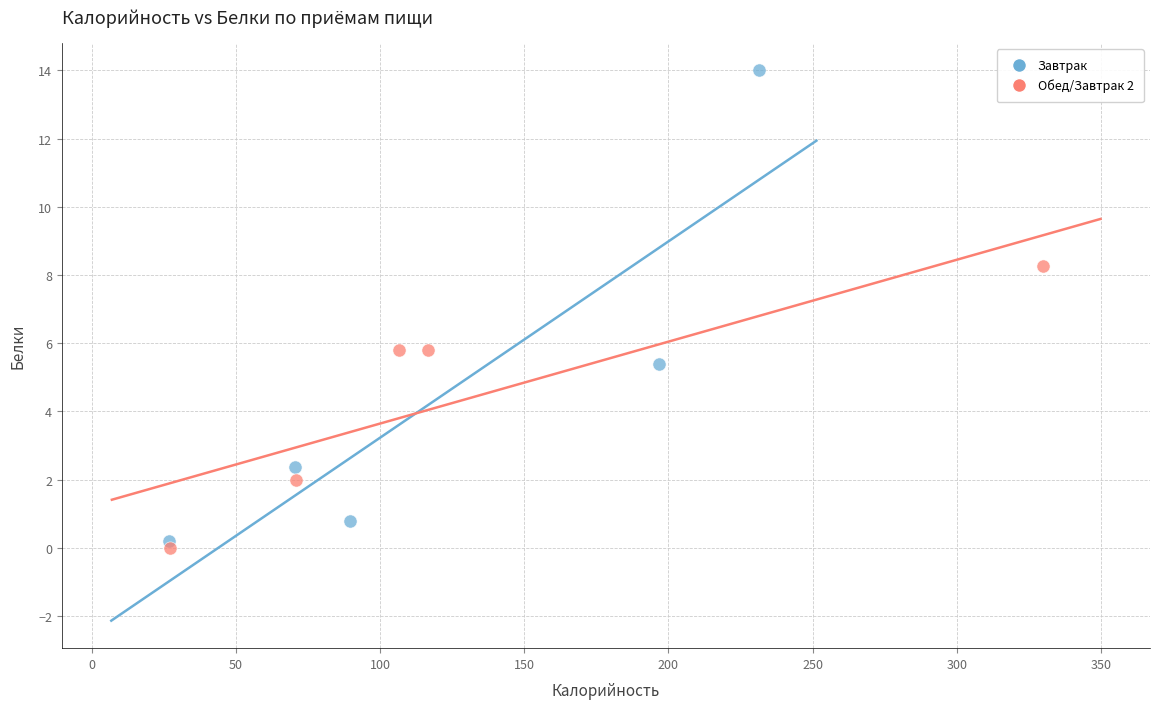

What are all the series names shown in the legend?

Завтрак, Обед/Завтрак 2